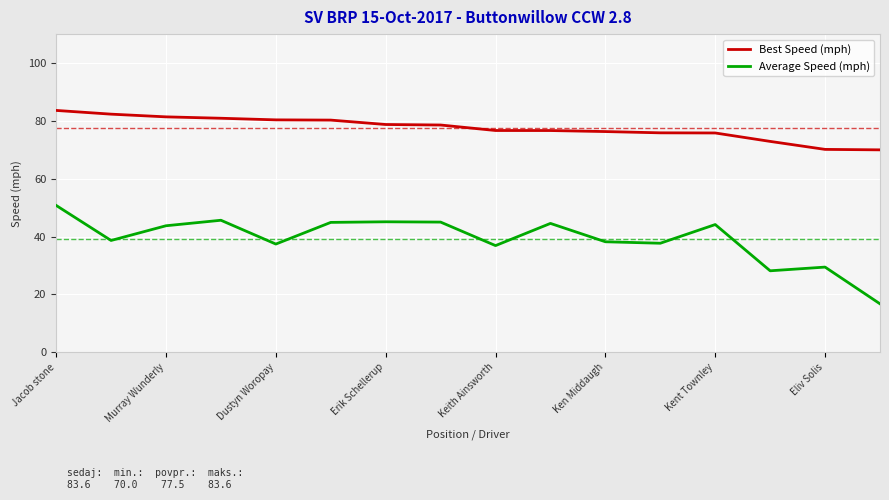

List the series in order of their overall mean, lowest first.

Average Speed (mph), Best Speed (mph)